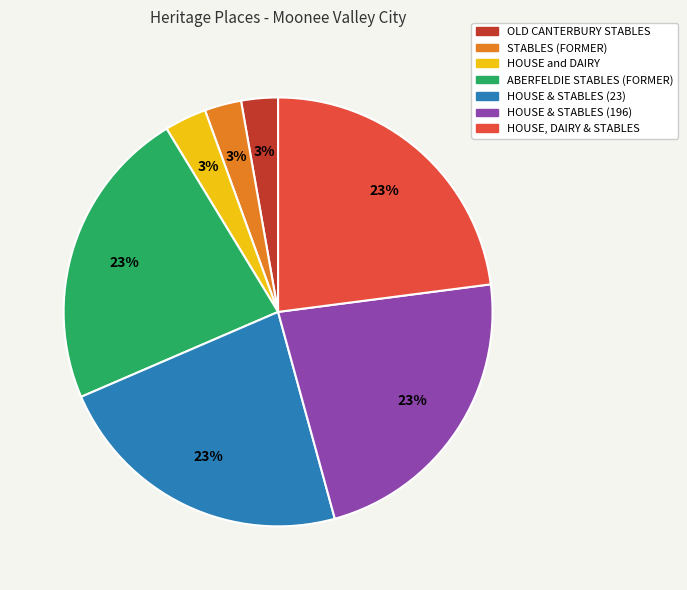

Do HOUSE, DAIRY & STABLES and HOUSE & STABLES (196) together represent more than half of the pie?

No